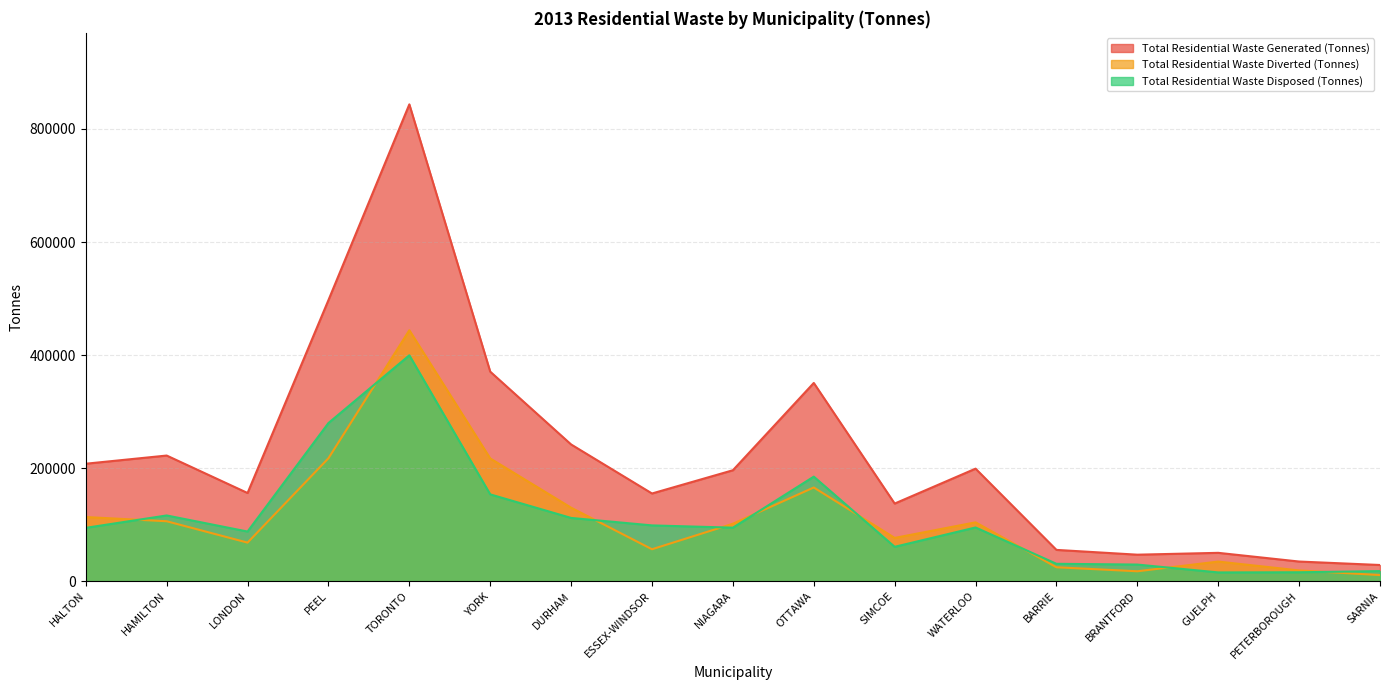

Reading left to right, what are all the values shown in this chart?

Total Residential Waste Generated (Tonnes): 207764.1	222232.6	155963.6	497226.3	843502.8	370625.6	241826.0	155099.3	196228.2	350656.8	137279.1	199031.5	55305.4	46844.5	50107.7	34710.1	28590.0
Total Residential Waste Diverted (Tonnes): 113446.9	105999.2	68196.3	217481.8	443906.4	217097.3	129972.1	56460.7	101589.5	165738.8	76505.4	104060.6	24585.2	17493.4	34650.4	18990.2	10765.7
Total Residential Waste Disposed (Tonnes): 94317.2	116233.4	87767.3	279744.5	399596.4	153528.2	111853.9	98638.6	94638.7	184918.0	60773.7	94970.9	30720.2	29351.1	15457.3	15719.8	17824.2